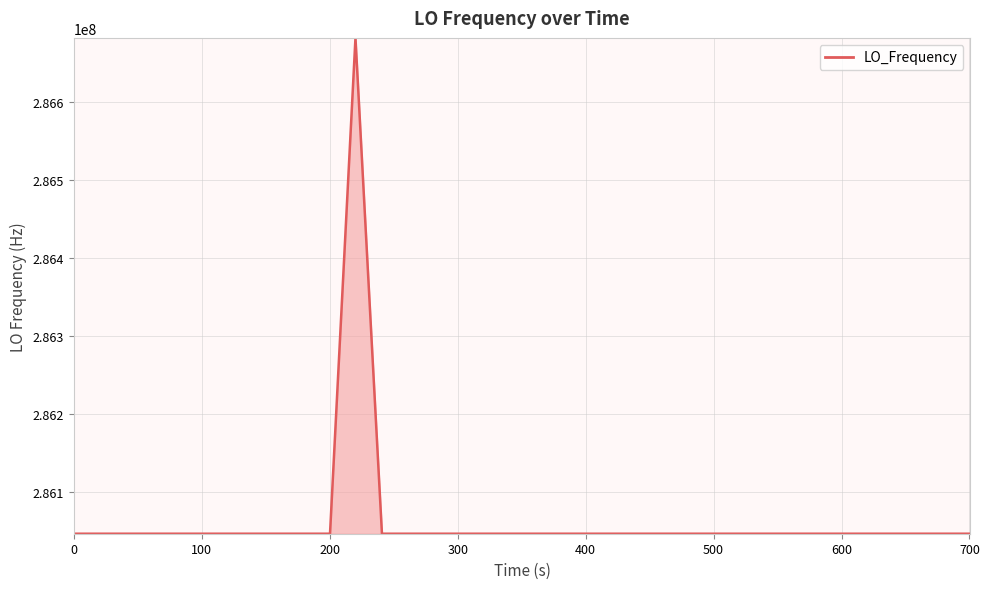

What is the difference between the maximum and minimum values?

635709.7